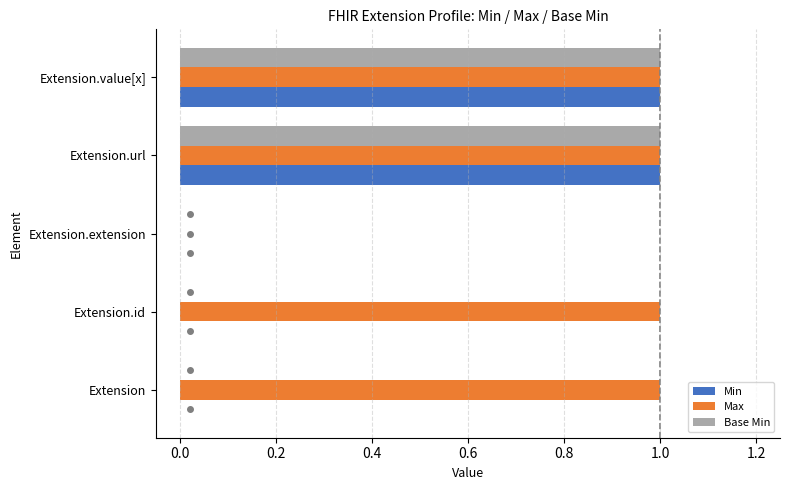

Which series has the largest total across all categories?

Max